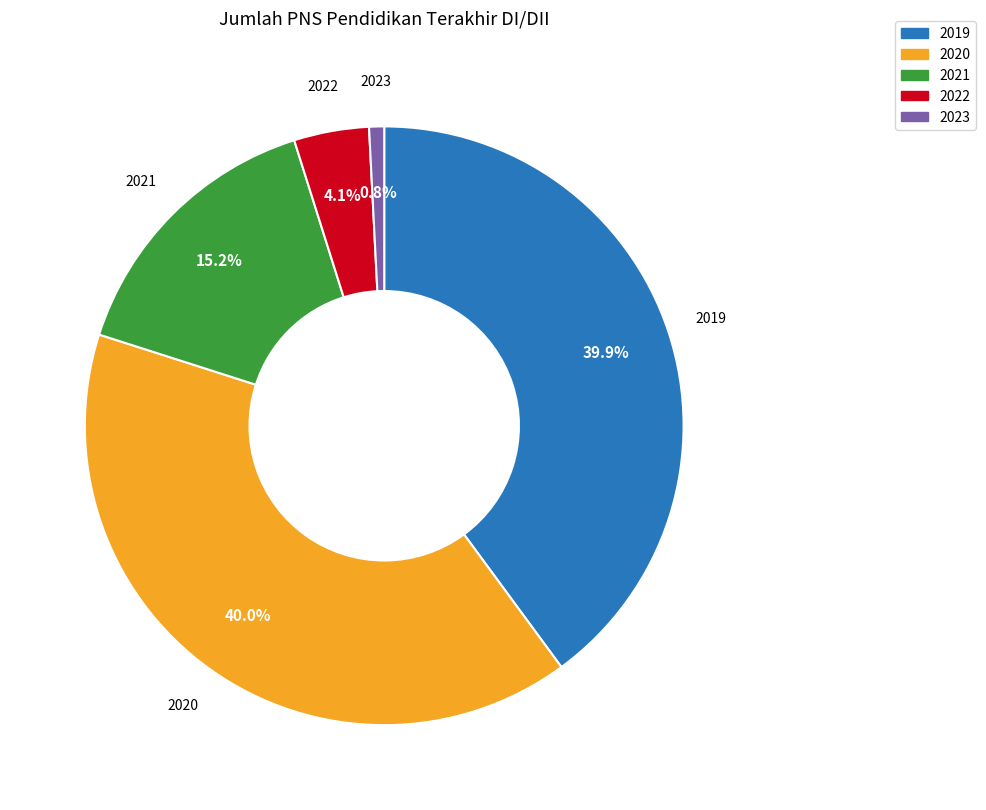

What percentage is the 2022 slice, to the nearest percent?

4%